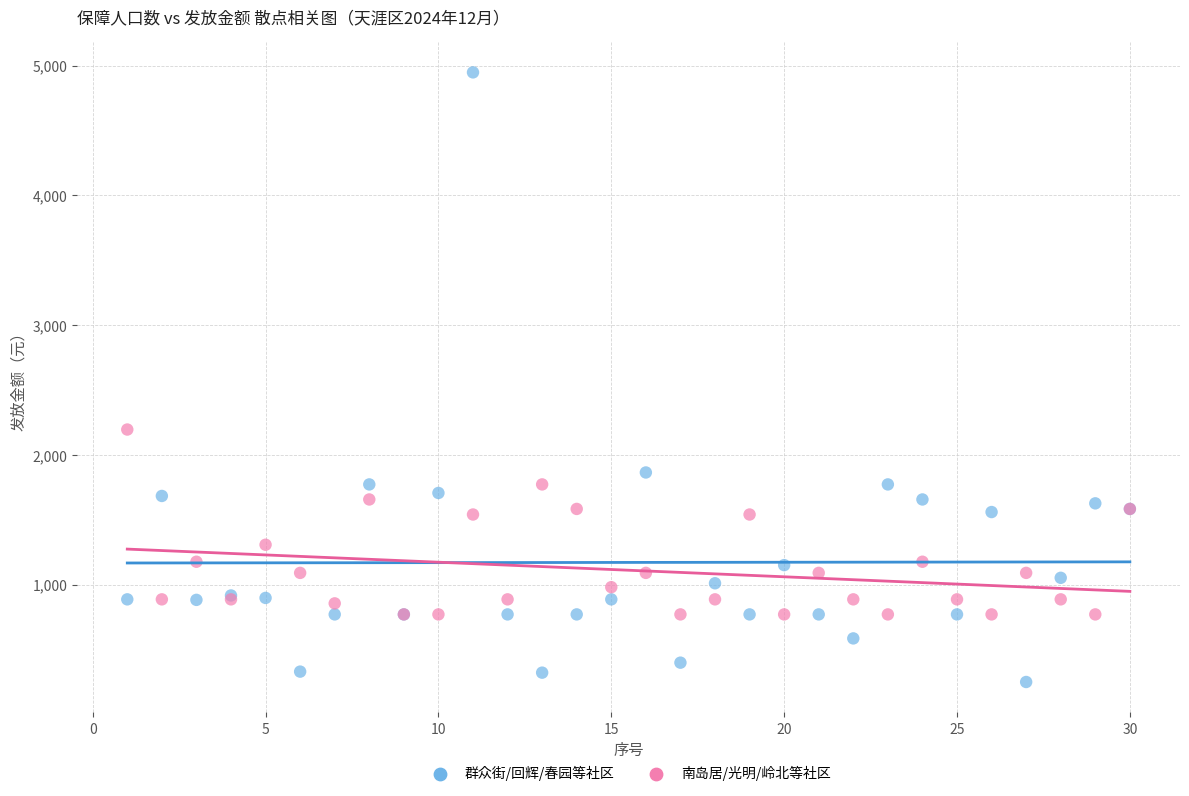

Across all series, what Y value is closest to 2598?

2195